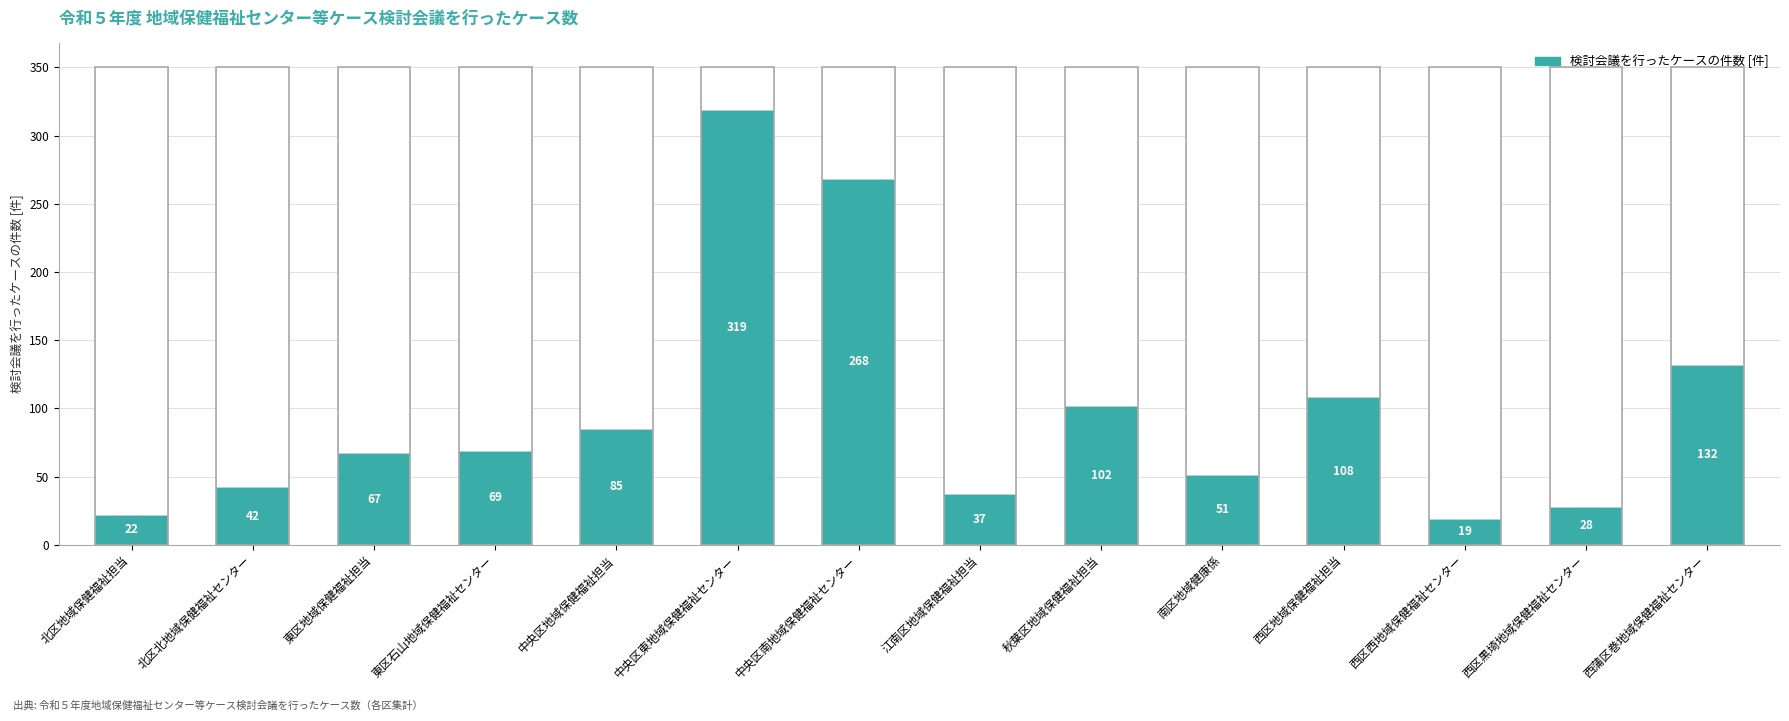

What position from the right is 東区地域保健福祉担当?

12